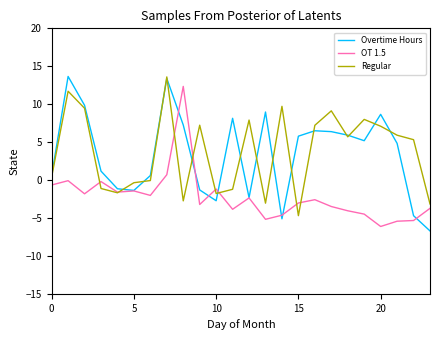

What is the maximum value for OT 1.5?

12.3